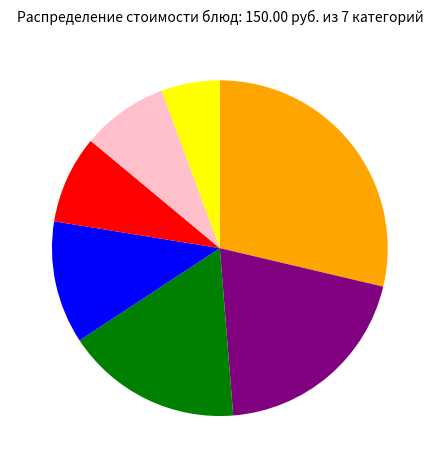

Is there any slice that represents more than half of the pie?

No